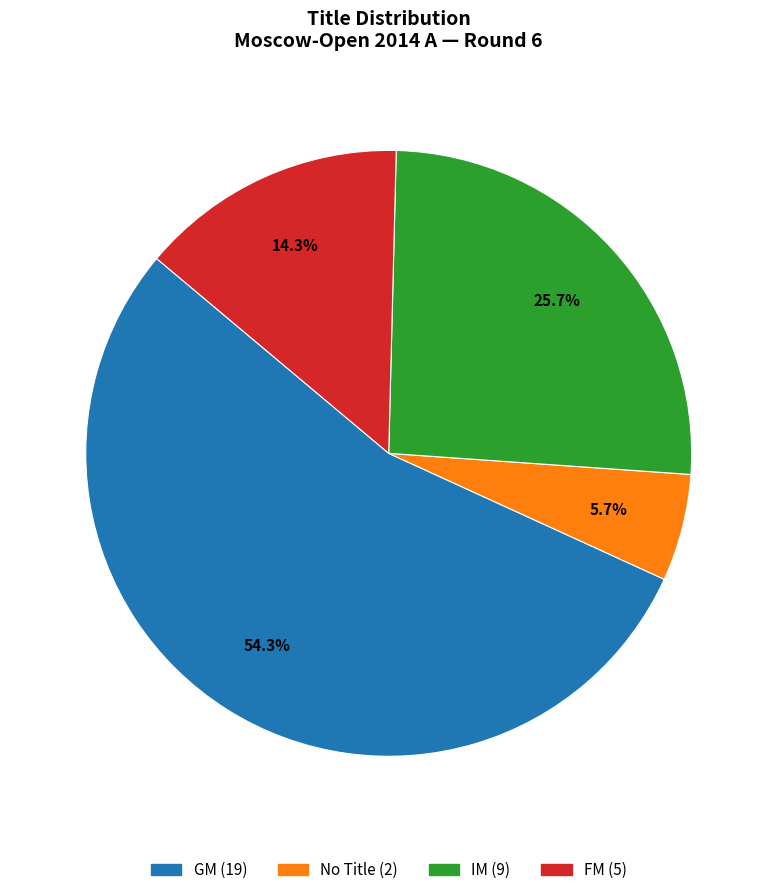

Does any single category account for the majority?

Yes